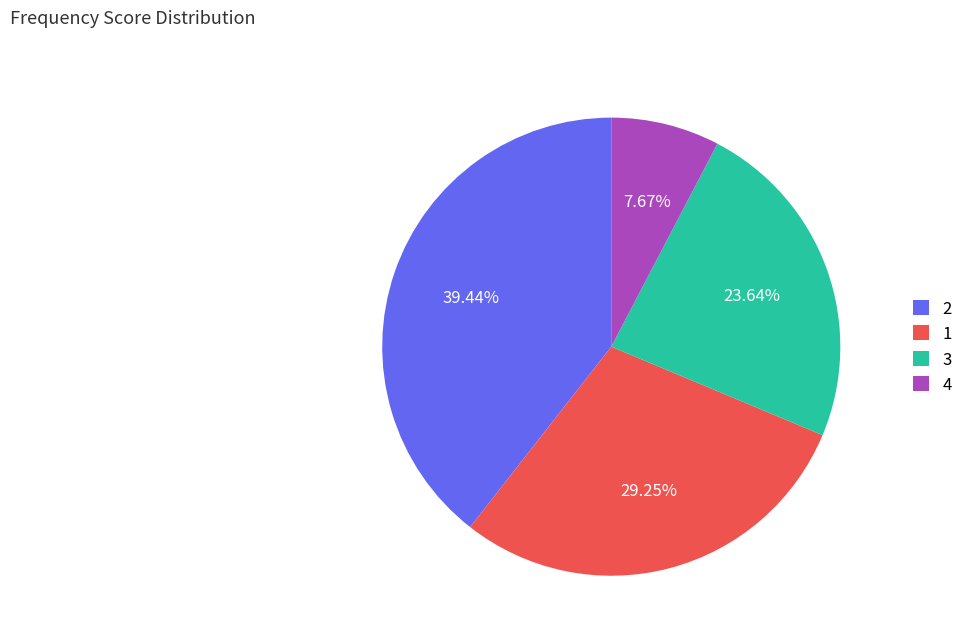

Combined, do 4 and 1 account for over 50%?

No